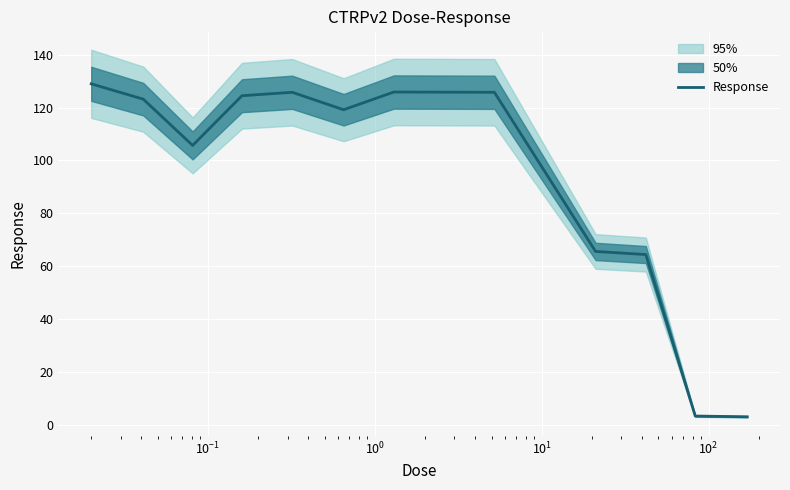

What is the highest value of the Response series?

129.0